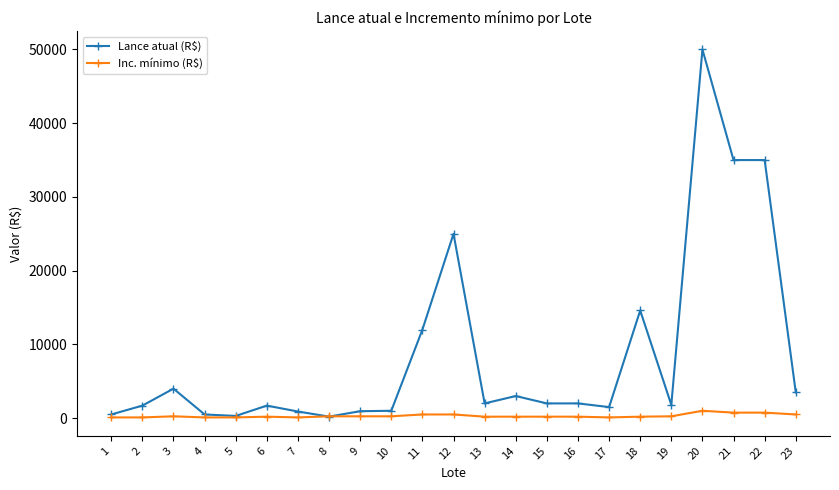

What is the sum of all Lance atual (R$) values?

199150